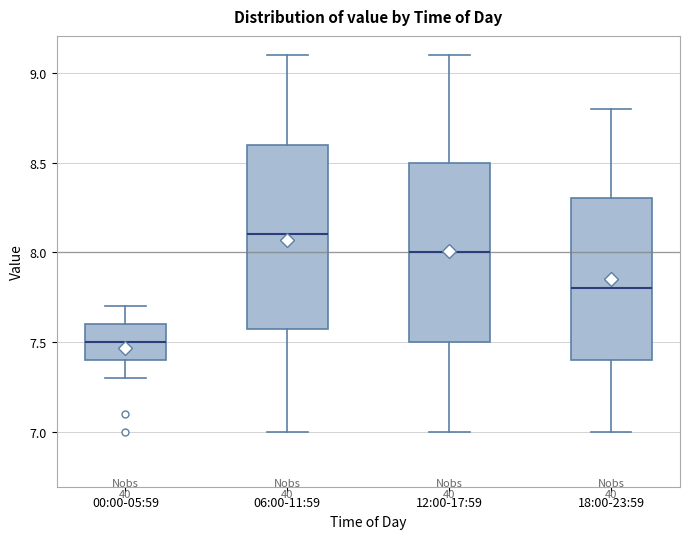

Where is the upper edge of the box for 18:00-23:59 on the y-axis? The values are not printed on the chart, so give them approximately, as read against the axis.

8.3